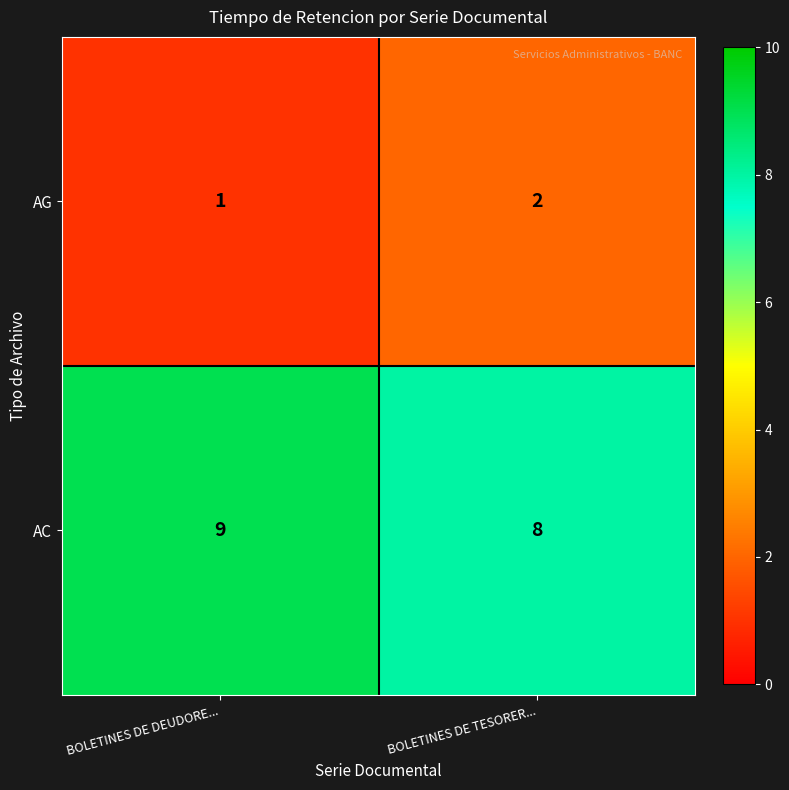

Read the AC value at BOLETINES DE DEUDORE....

9